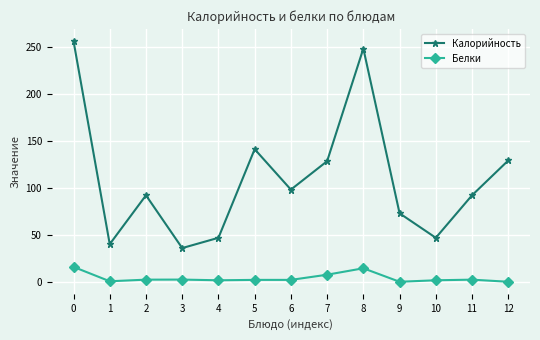

Rank the series by their maximum value, from highest to lowest.

Калорийность, Белки